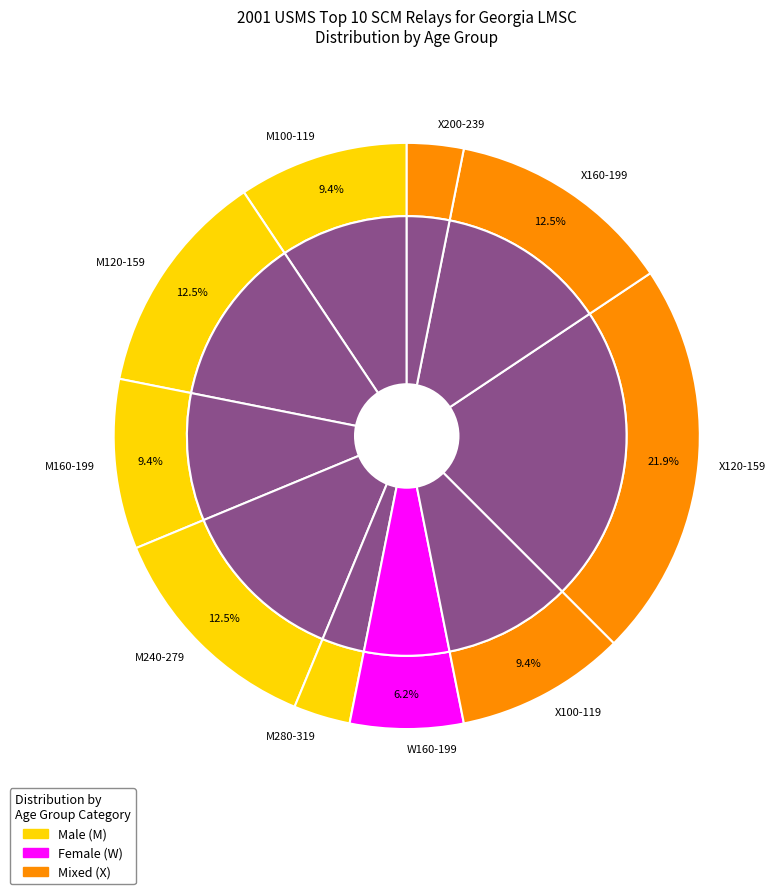

How many slices are in this pie chart?

10